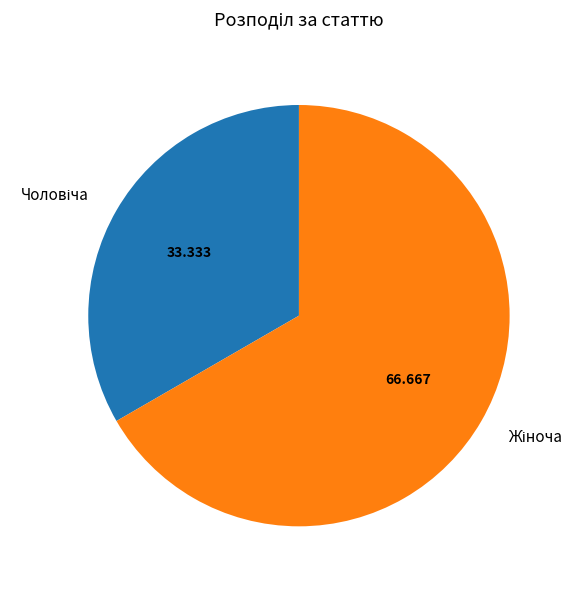

Is there any slice that represents more than half of the pie?

Yes